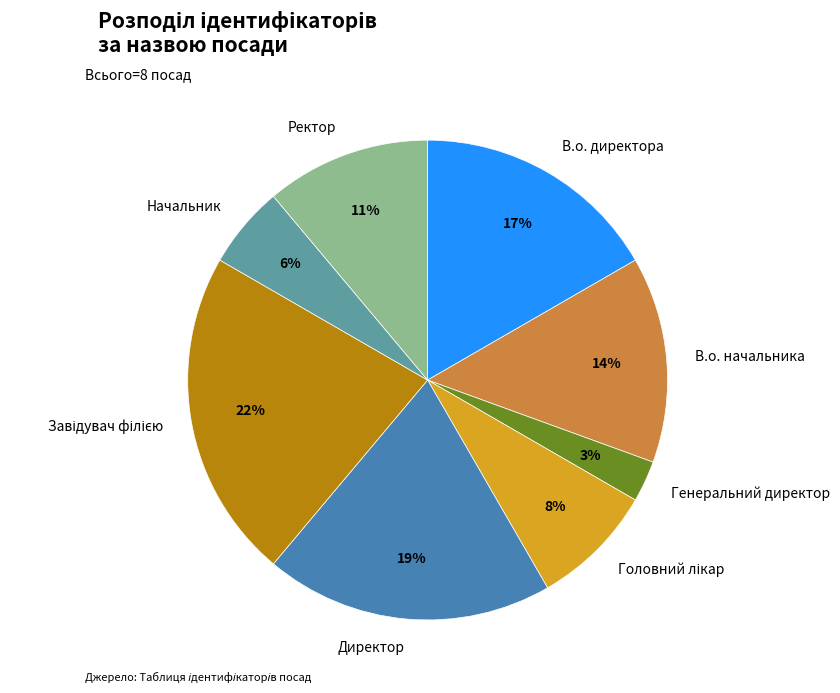

How many slices are in this pie chart?

8